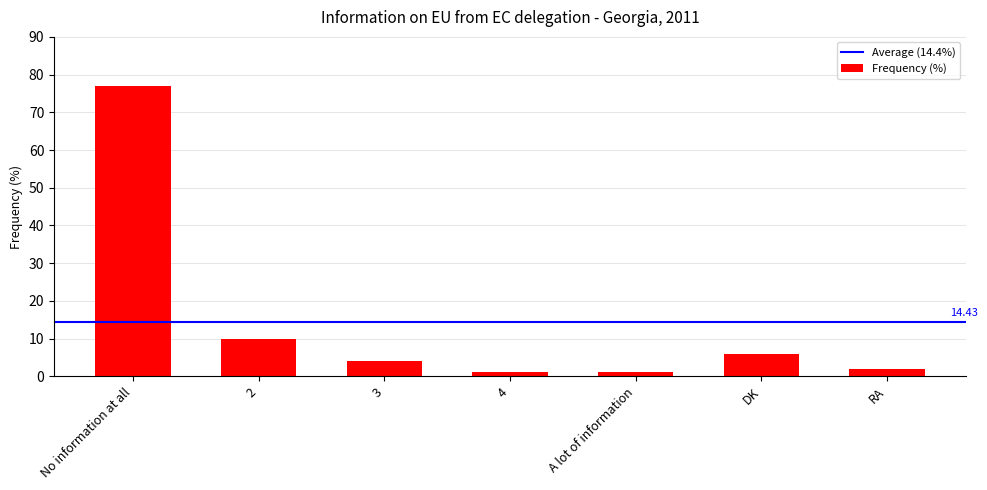

How many distinct data groups are displayed?

1